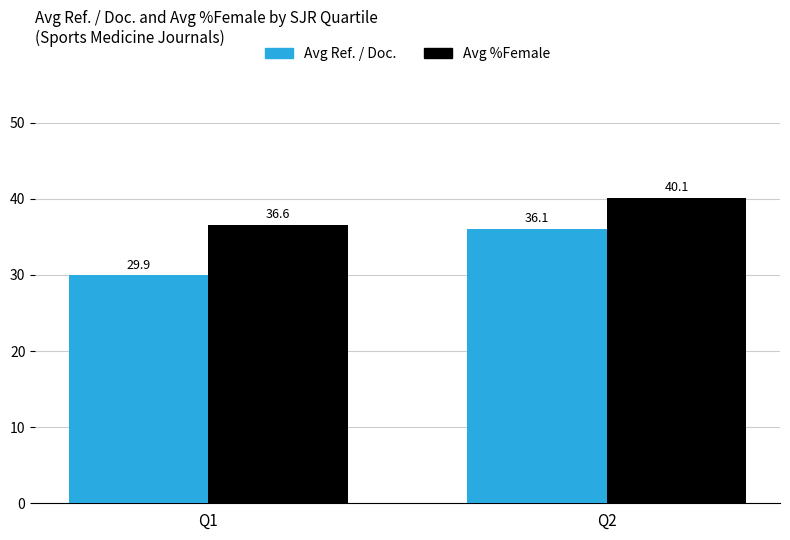

What is the smallest value displayed?

29.9